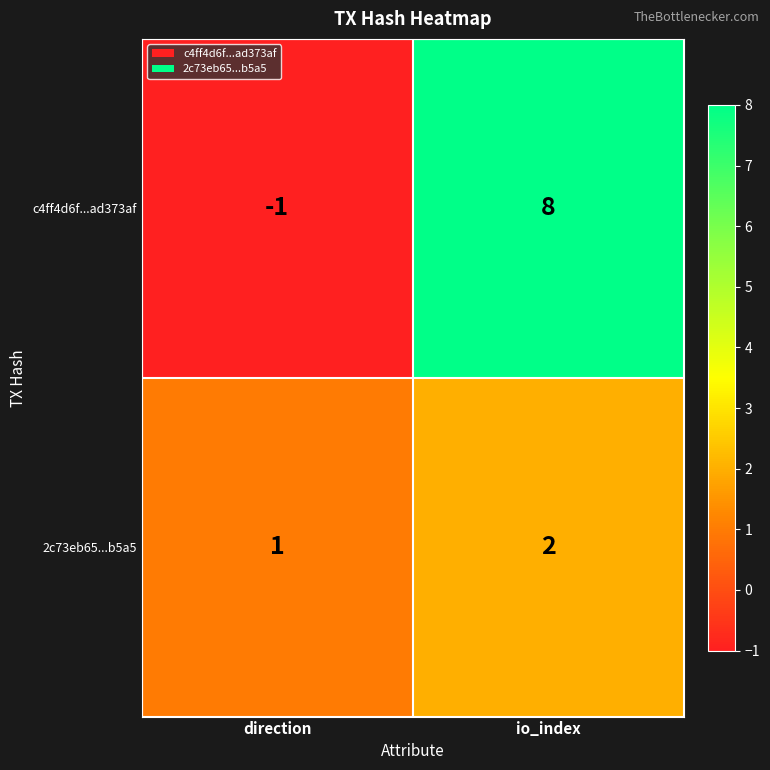

Which series has the largest total across all categories?

c4ff4d6f...ad373af